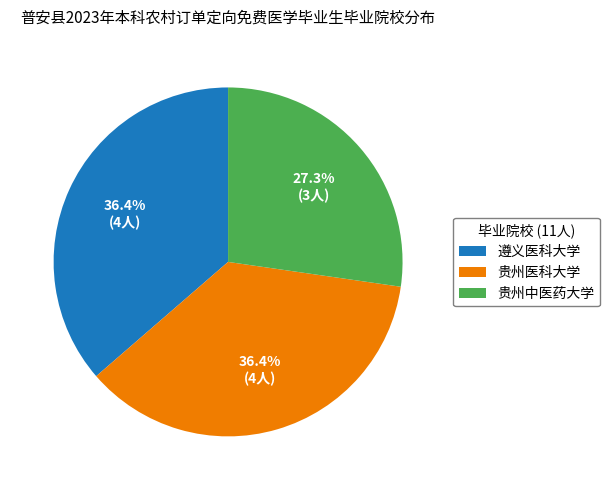

To the nearest percent, what is the difference between the largest and smallest slice percentages?

9%